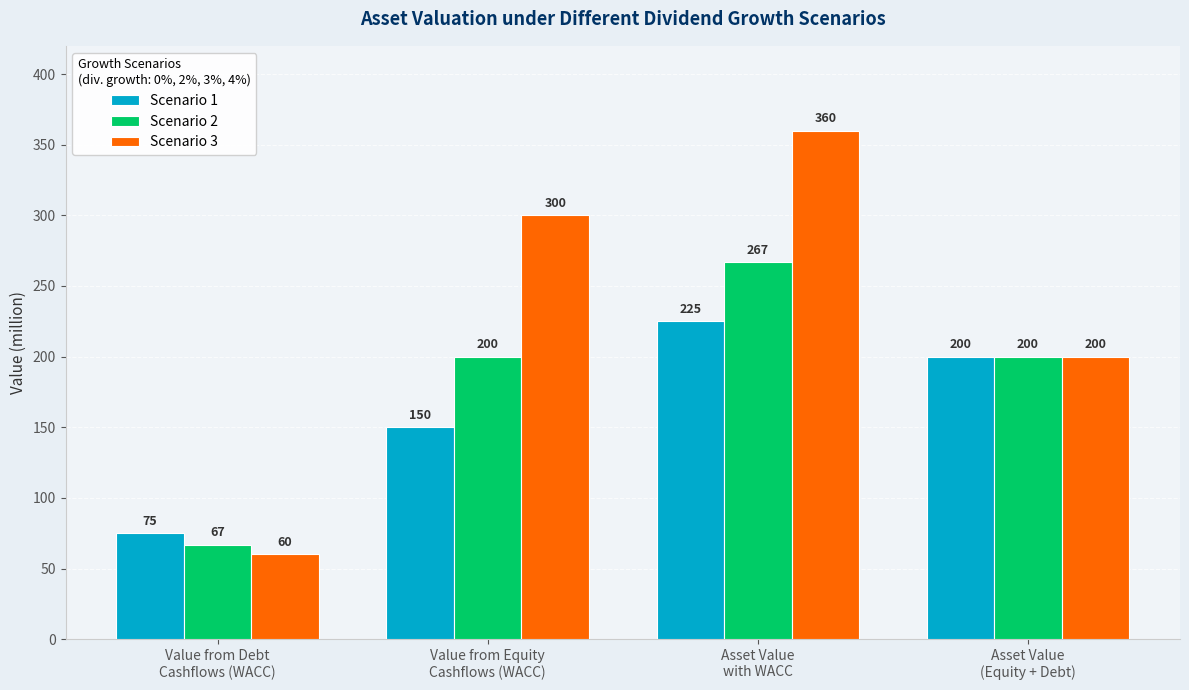

What is the maximum value shown in the chart?

360.0